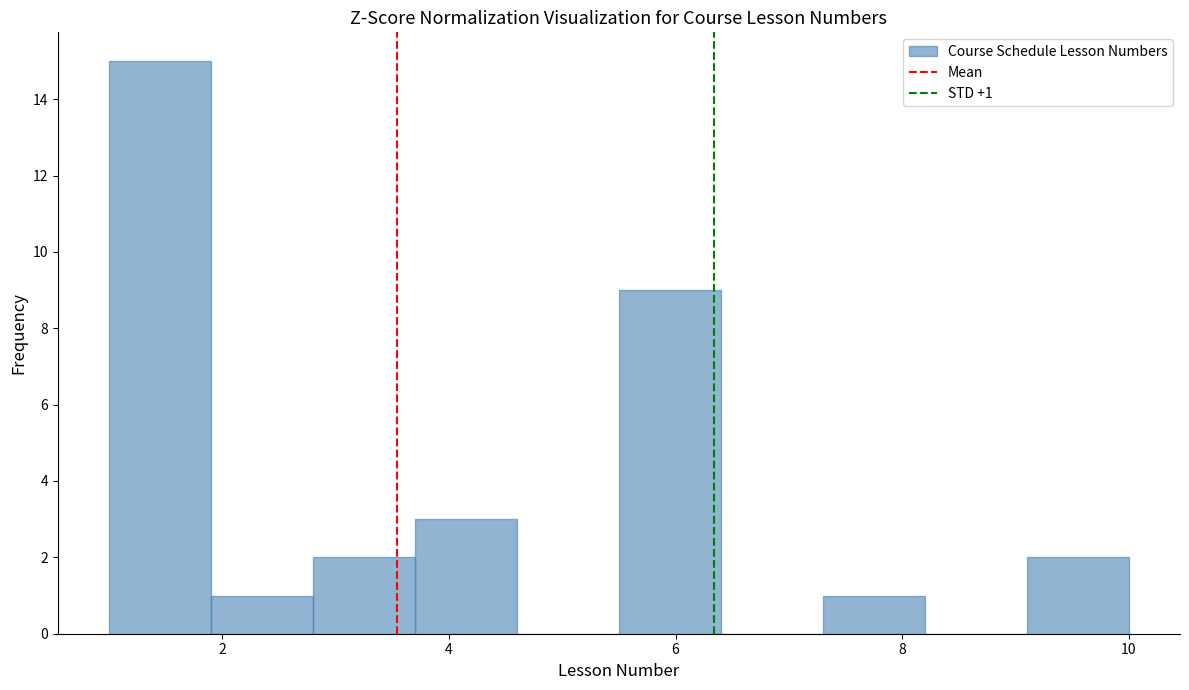

Over which range of the x-axis is the bar tallest?

1.0 to 1.9